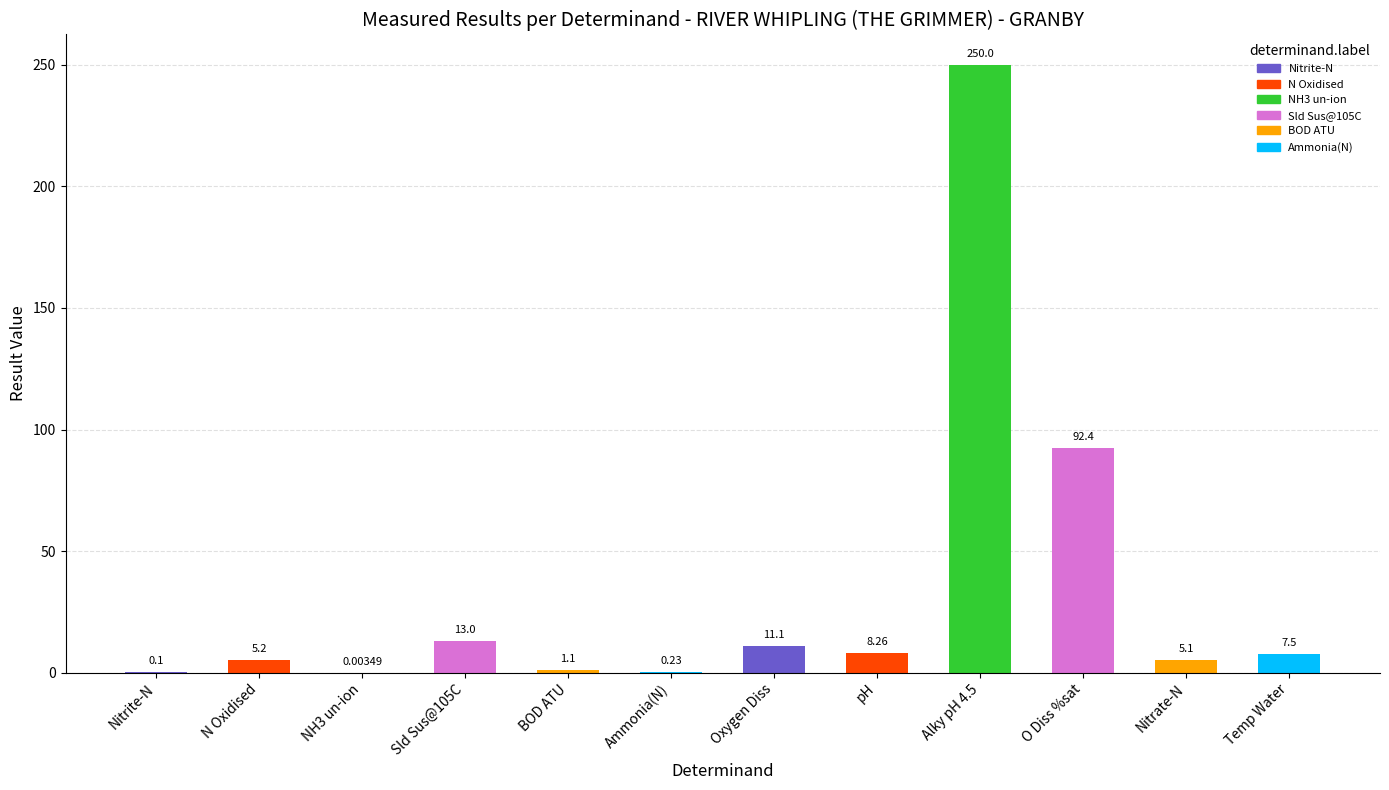

Between pH and Temp Water, which is larger?

pH